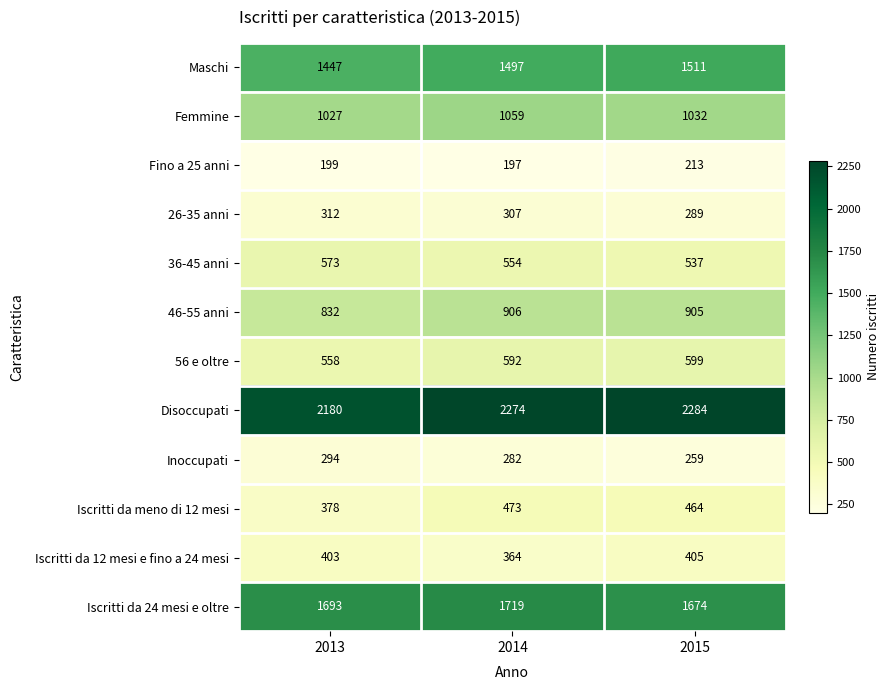

What is the greatest value displayed?

2284